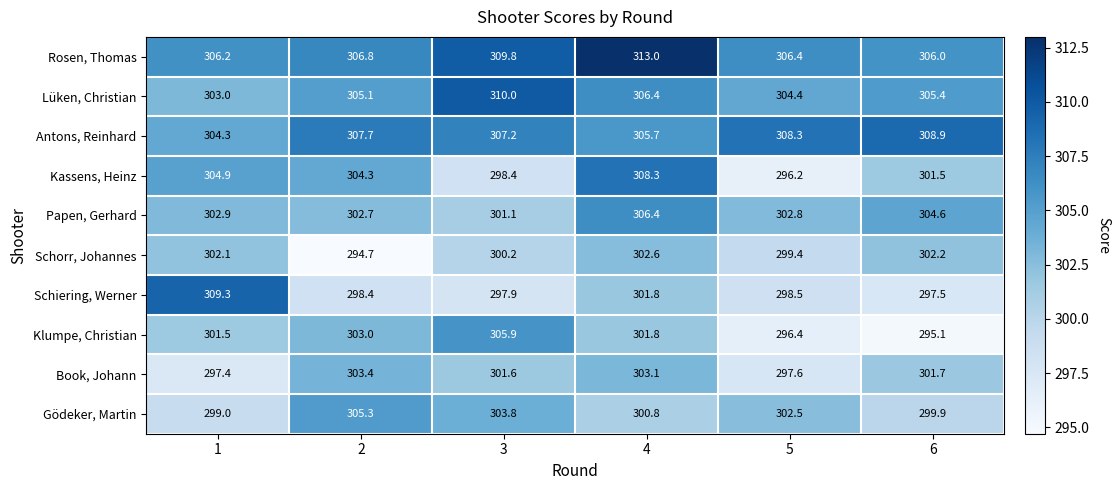

What is the spread (max minus min) of values at 1?

11.9